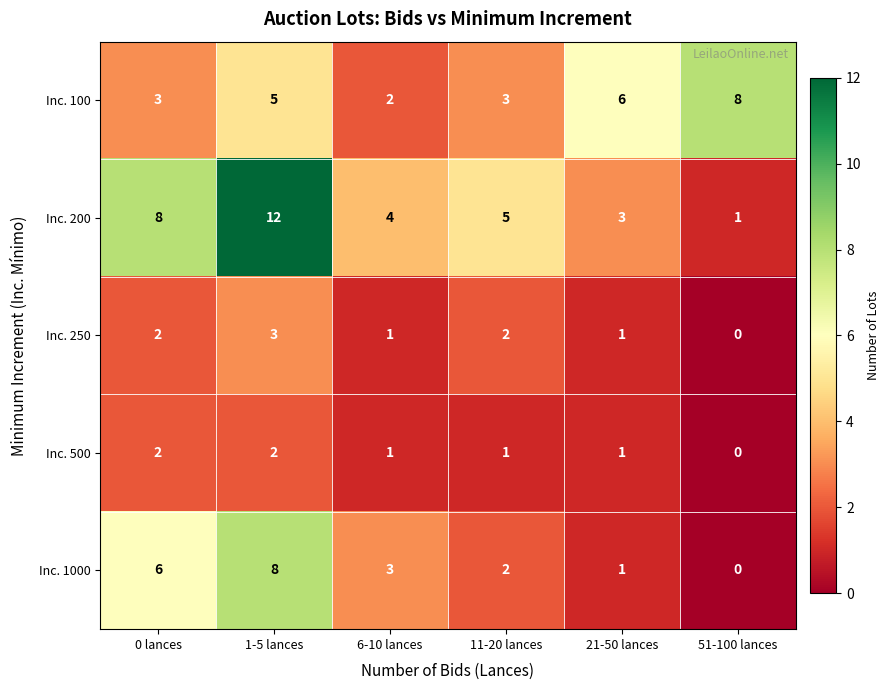

Which series has the largest range (max minus min)?

Inc. 200